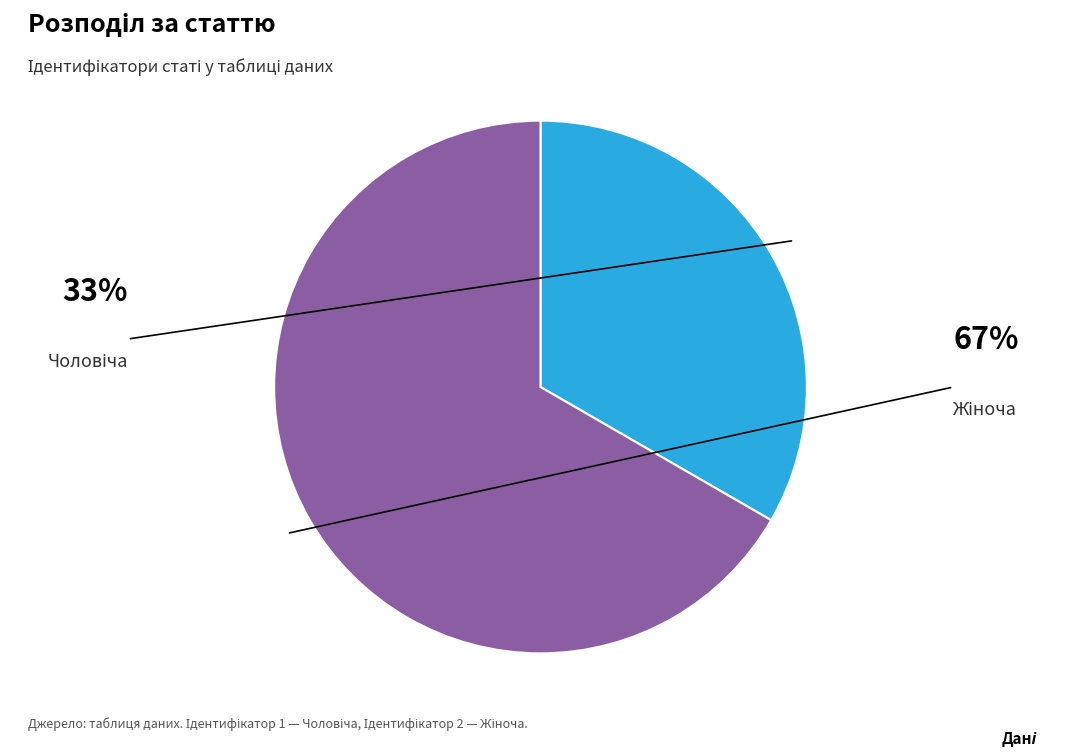

Which slice is the largest?

Жіноча